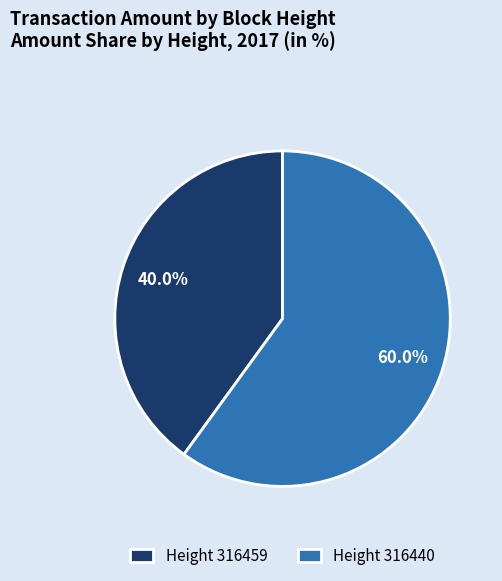

To the nearest percent, what is the difference between the largest and smallest slice percentages?

20%